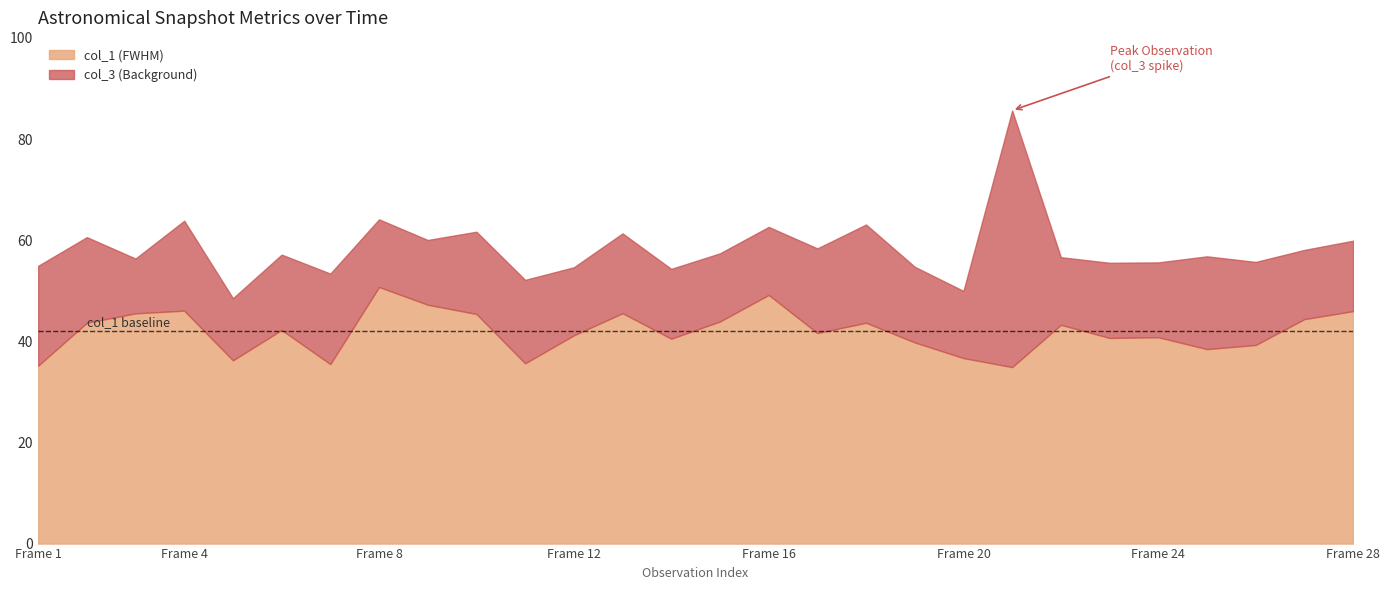

The col_1 (FWHM) series shows 64.1 at Frame 24. True or false?

False